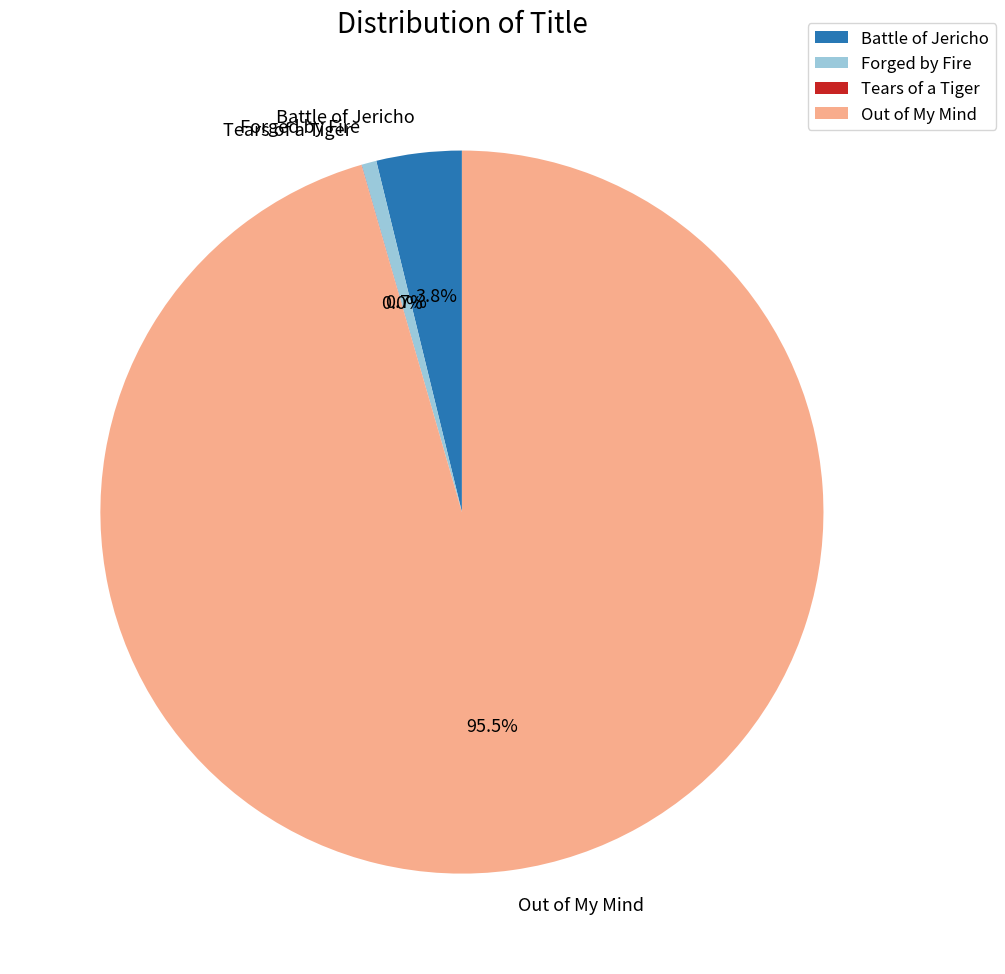

What percentage do Forged by Fire and Battle of Jericho together represent?

4.5%